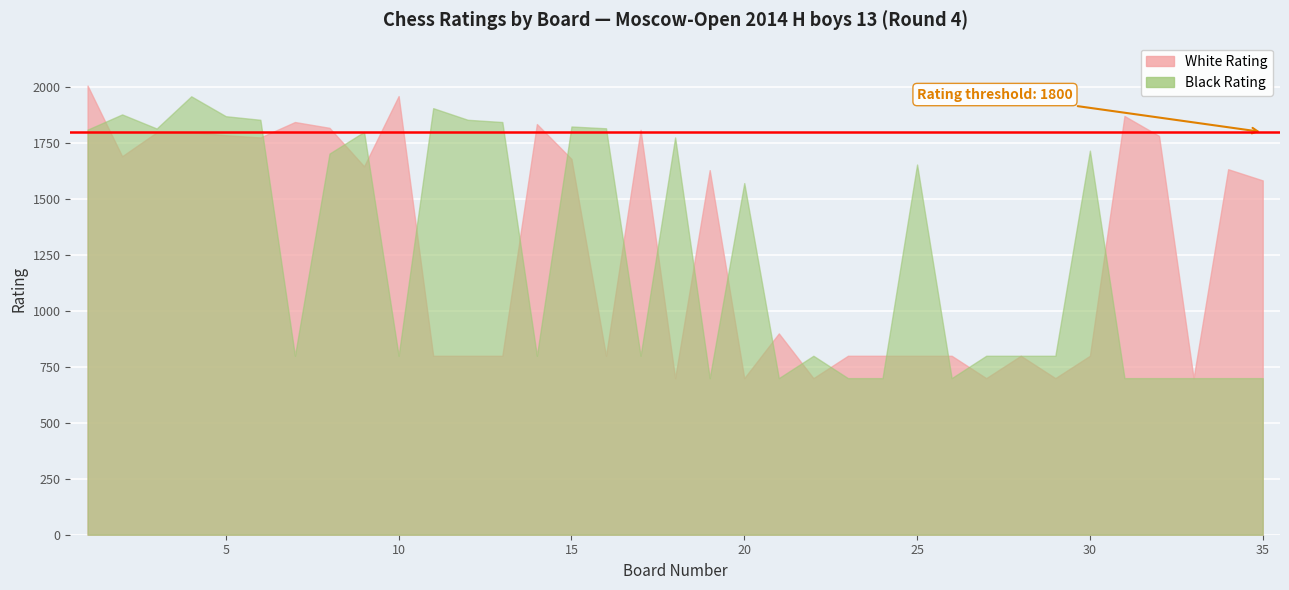

Rank the series at 32 from lowest to highest value.

Black Rating, White Rating